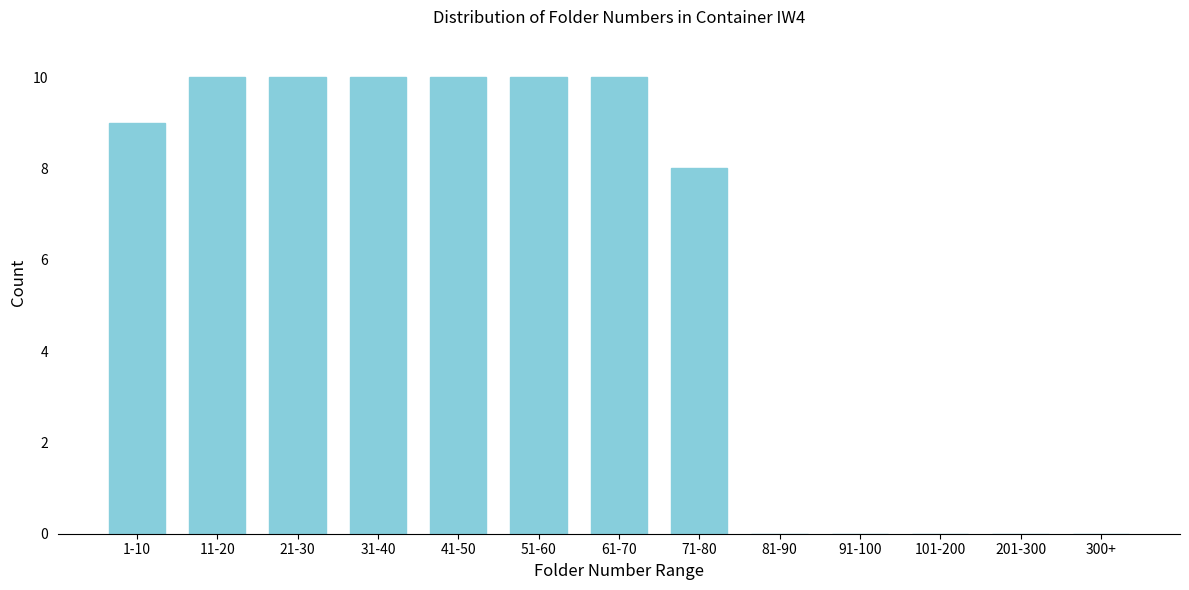

Reading left to right, extract all data points from this chart.

1-10=9	11-20=10	21-30=10	31-40=10	41-50=10	51-60=10	61-70=10	71-80=8	81-90=0	91-100=0	101-200=0	201-300=0	300+=0